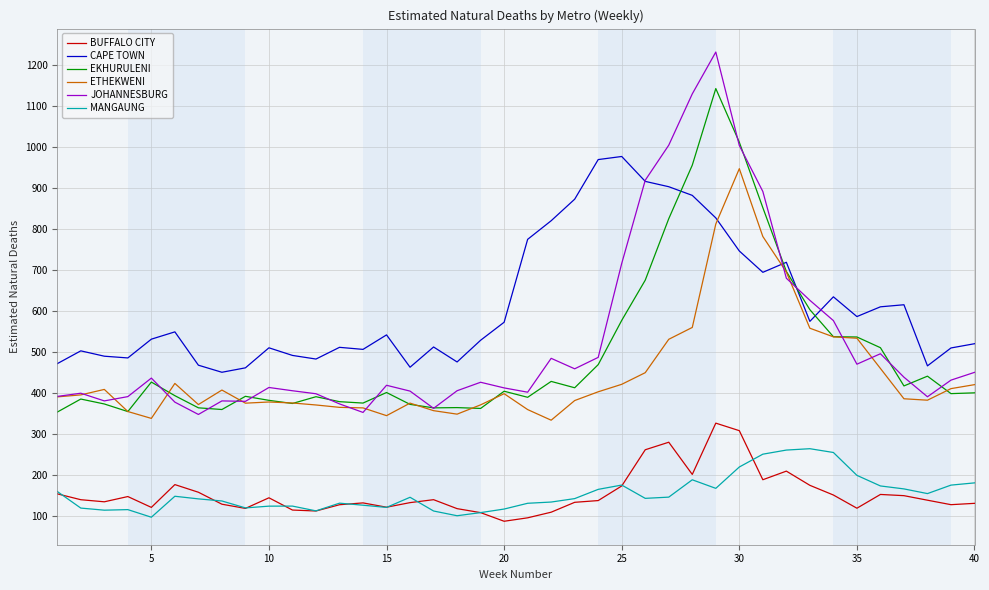

In JOHANNESBURG, how many points are higher than both neighbors (excluding endpoints)?

9